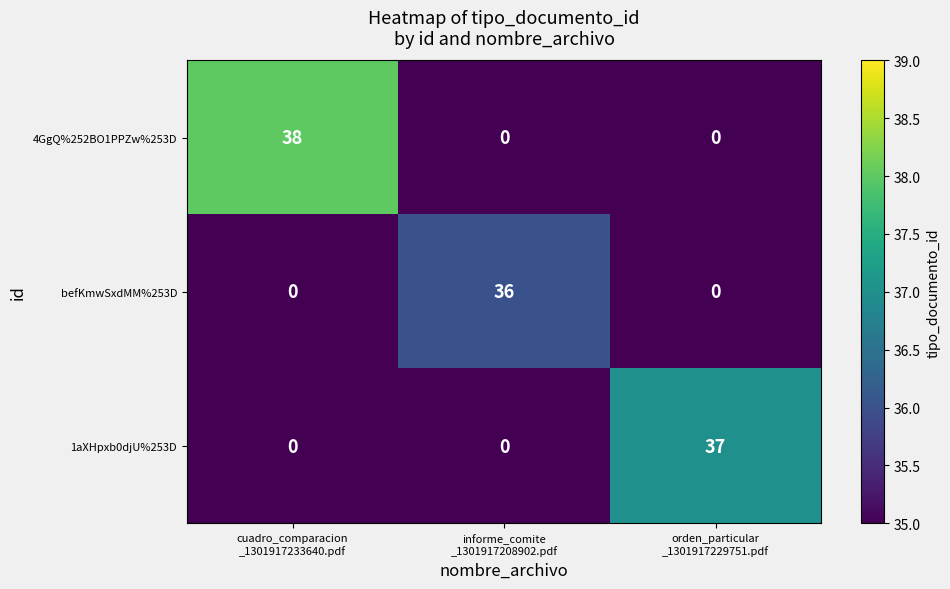

Which series has the widest spread of values?

4GgQ%252BO1PPZw%253D